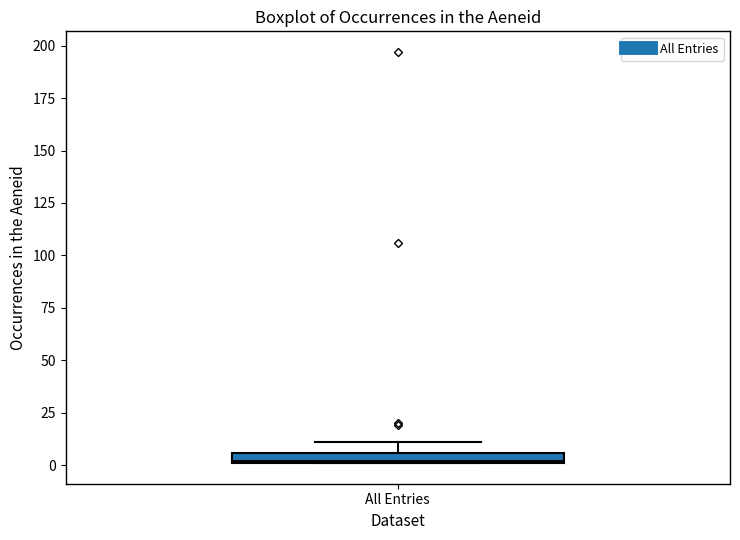

Where is the lower edge of the box for All Entries on the y-axis? The values are not printed on the chart, so give them approximately, as read against the axis.

0